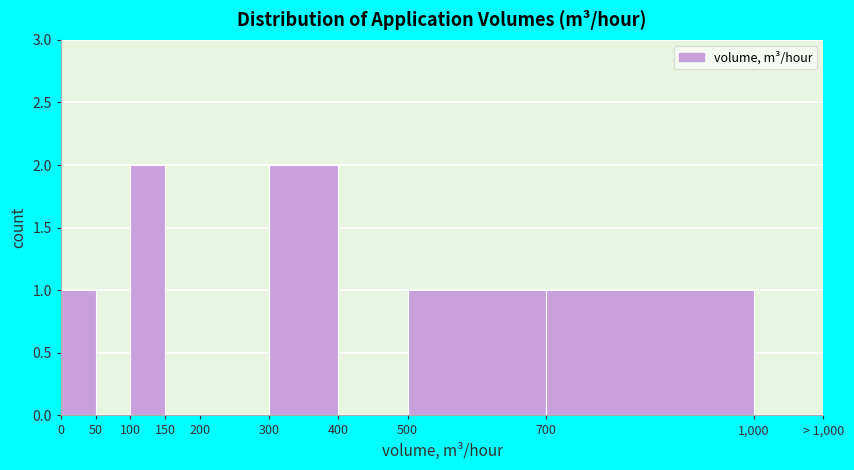

Reading left to right, extract all data points from this chart.

0=1	50=0	100=2	150=0	200=0	300=2	400=0	500=1	700=1	1,000=0